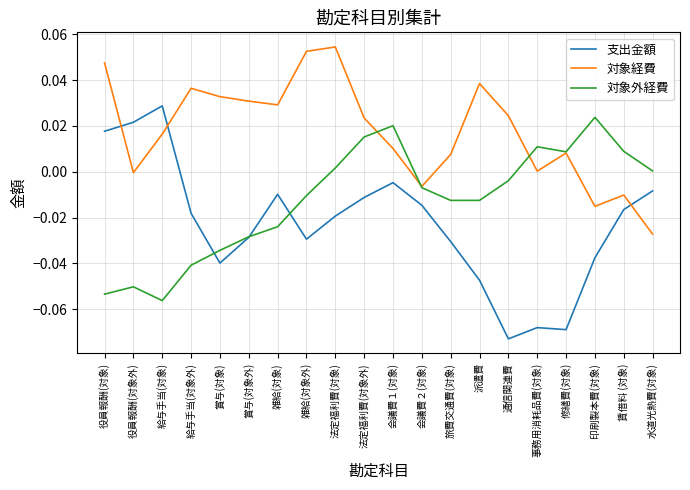

Rank the series by their average value, from lowest to highest.

支出金額, 対象外経費, 対象経費